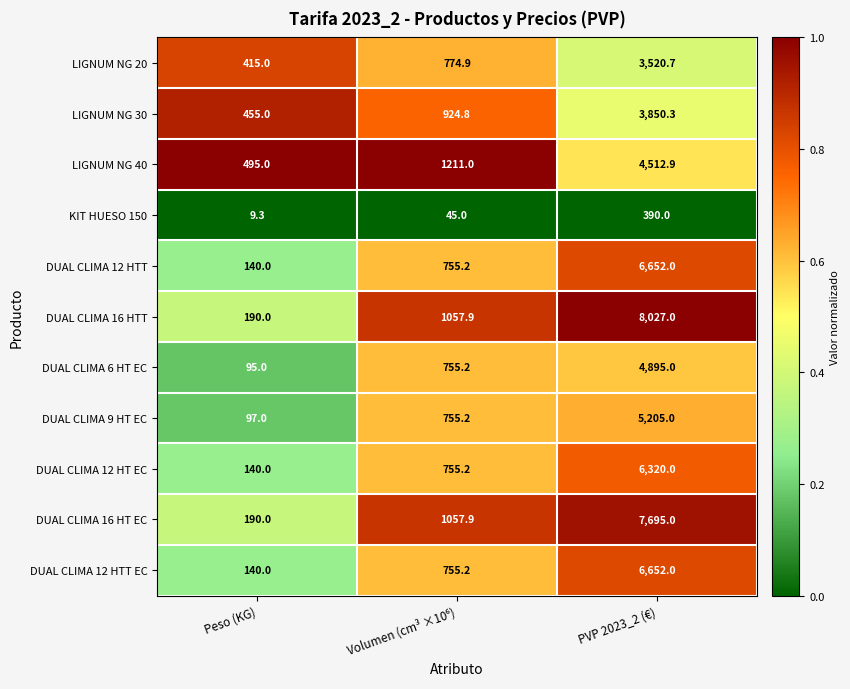

Which series has the widest spread of values?

DUAL CLIMA 16 HTT